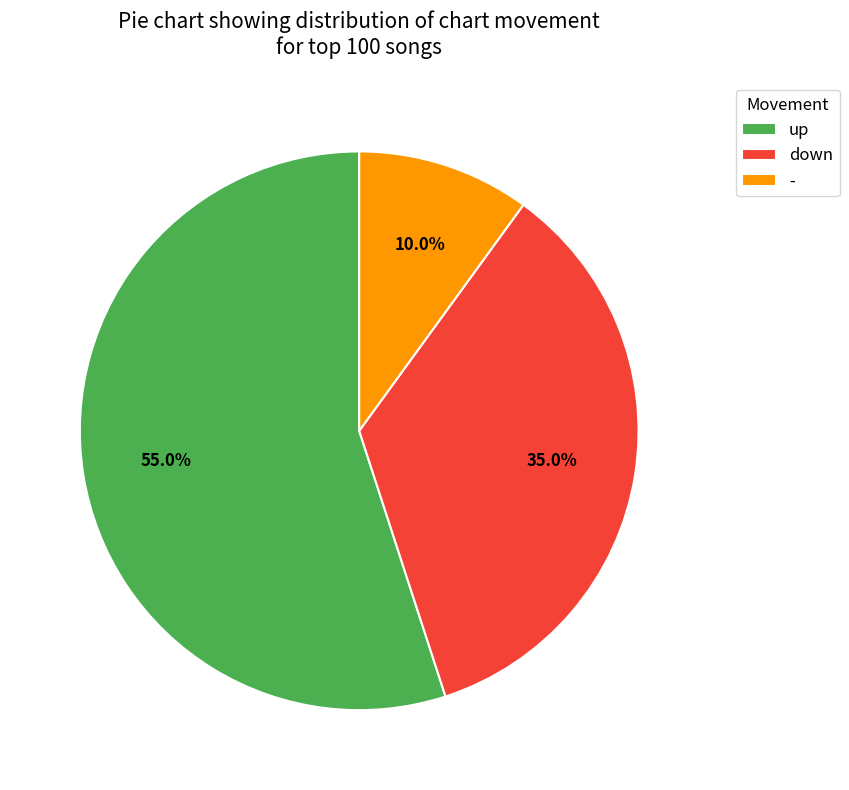

Count the number of slices in the pie.

3